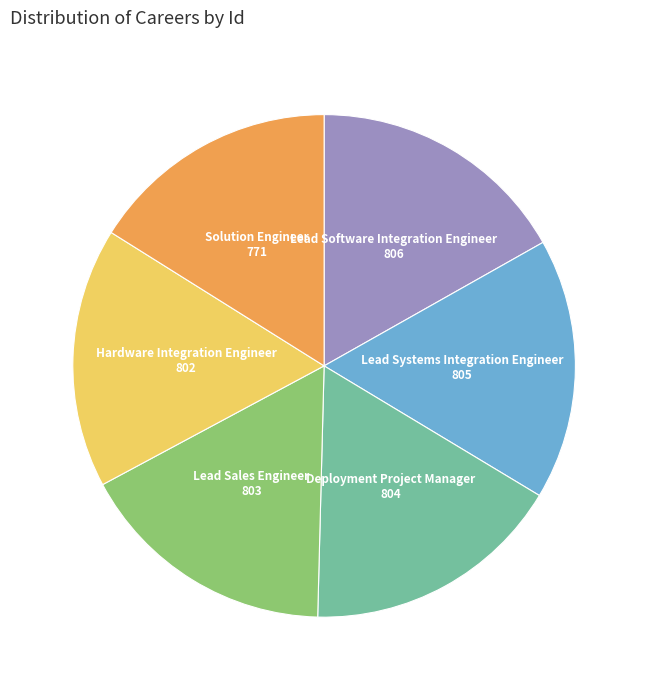

Approximately how many times larger is the value at Solution Engineer compared to Lead Software Integration Engineer?

1.0